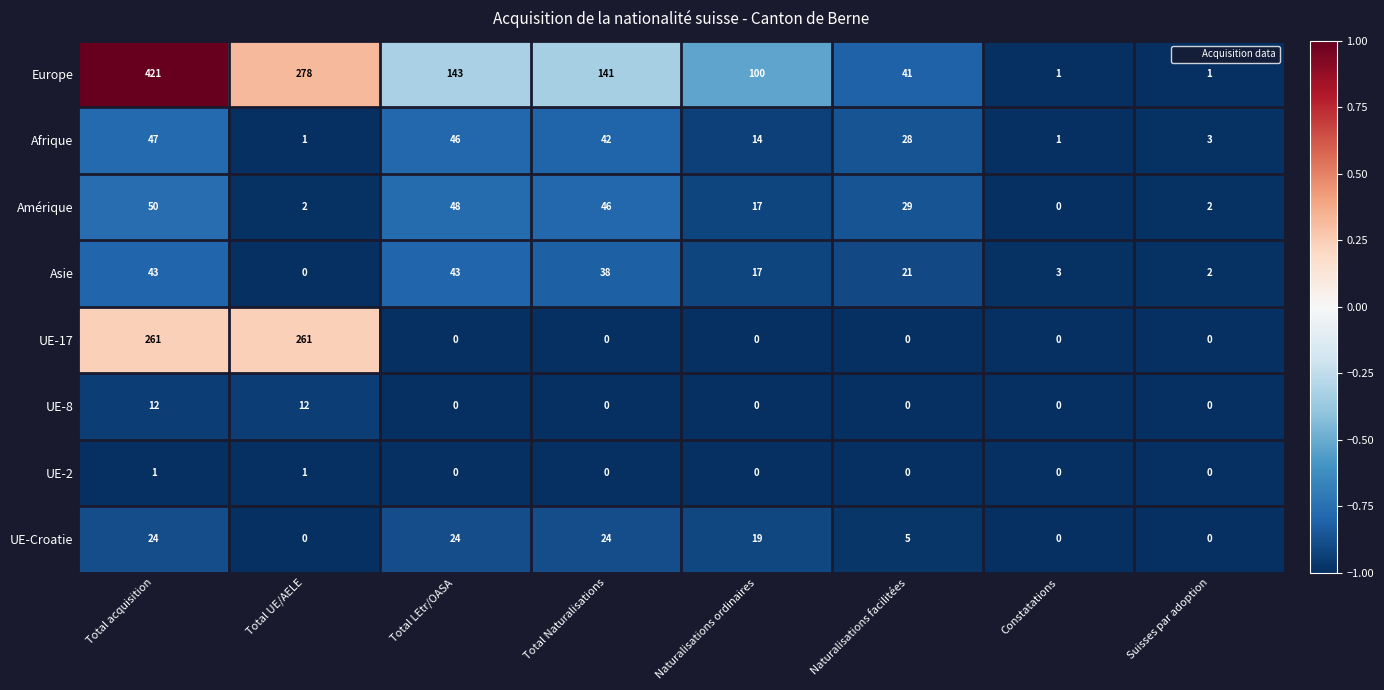

What is the minimum value shown in the chart?

0